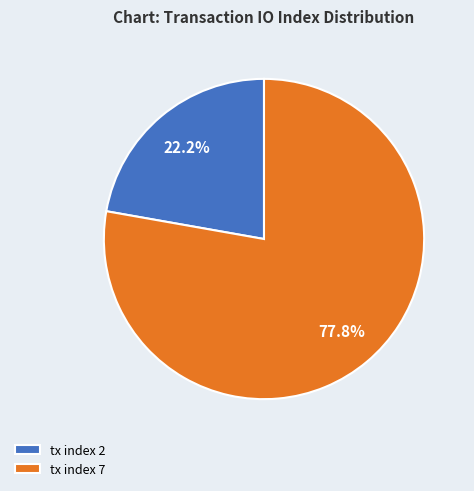

Approximately how many times larger is the value at tx index 2 compared to tx index 7?

0.3